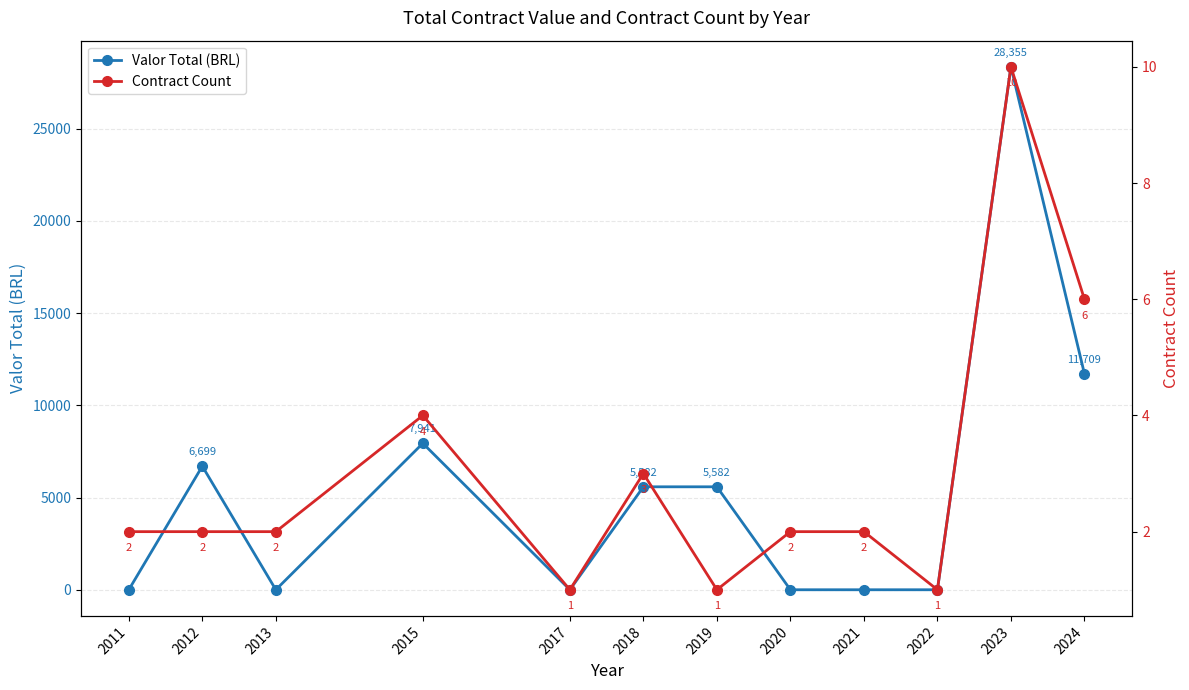

At which category does the chart reach its peak across all series?

2023